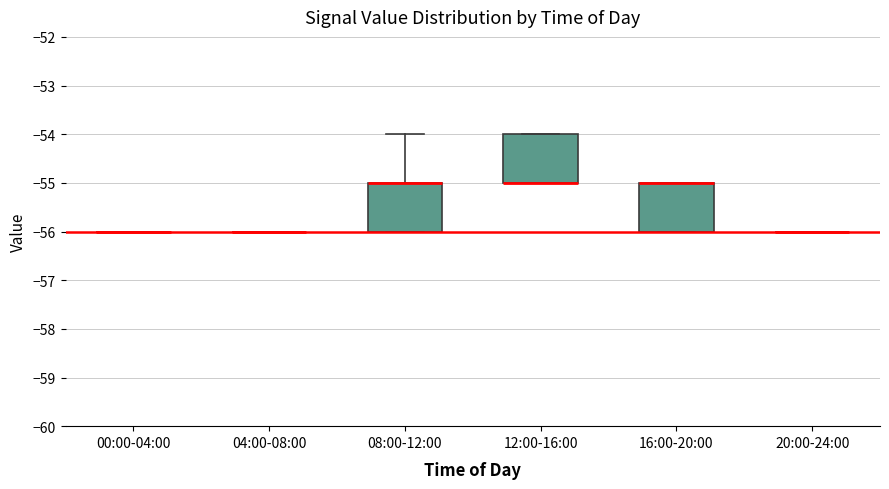

Where is the upper edge of the box for 08:00-12:00 on the y-axis? The values are not printed on the chart, so give them approximately, as read against the axis.

-55